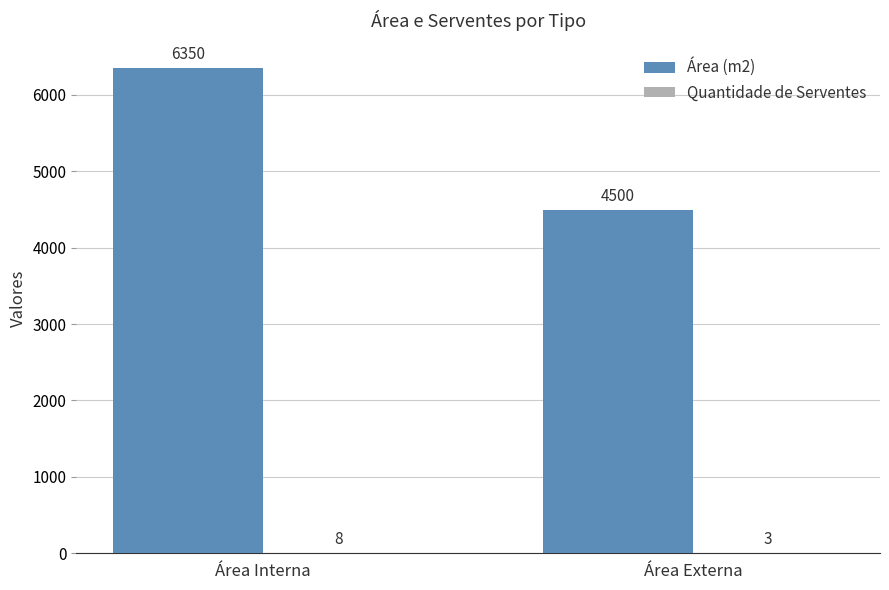

True or false: Área (m2) has a value of 4500 at Área Externa.

True